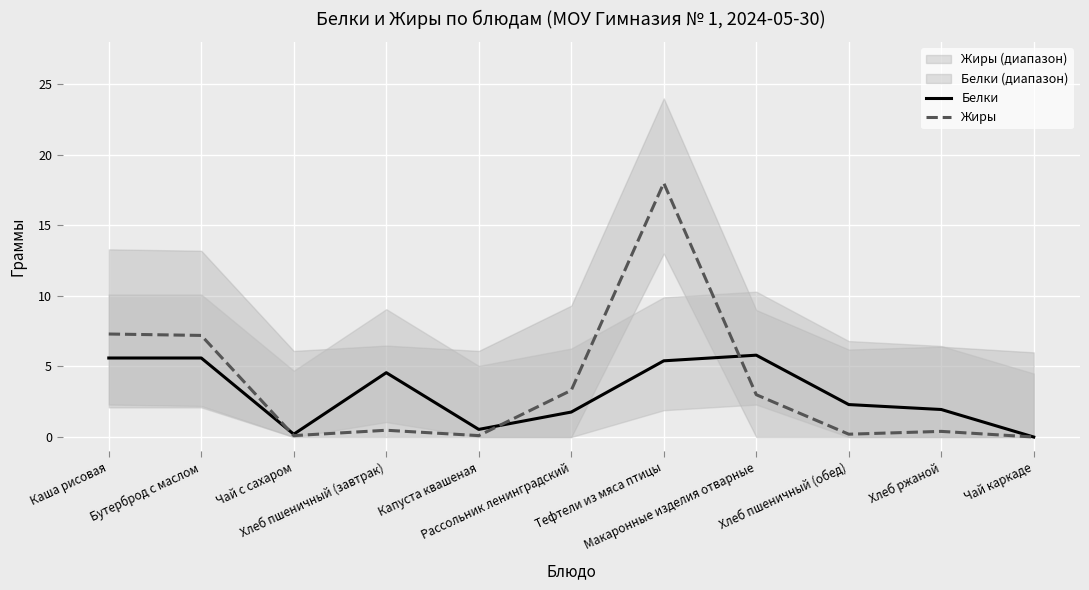

True or false: Жиры has a value of 1.3 at Макаронные изделия отварные.

False